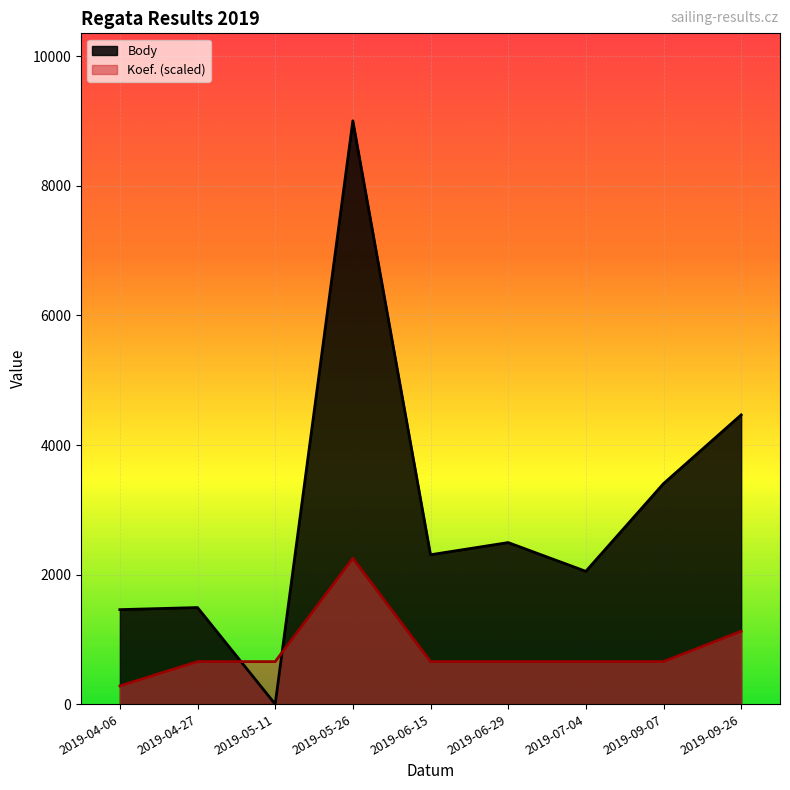

At 2019-05-26, list the series in order from smallest to largest.

Koef. (scaled), Body